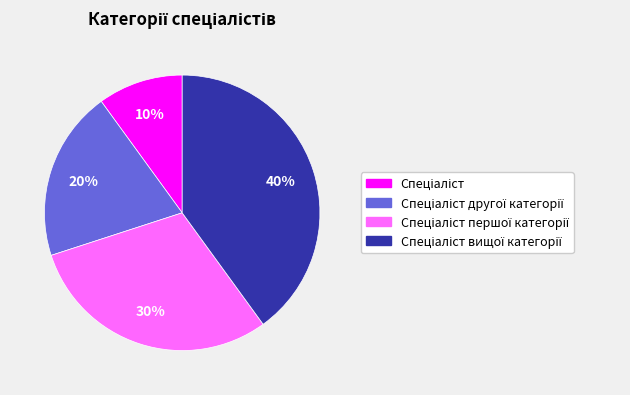

Is there a majority slice in this chart?

No